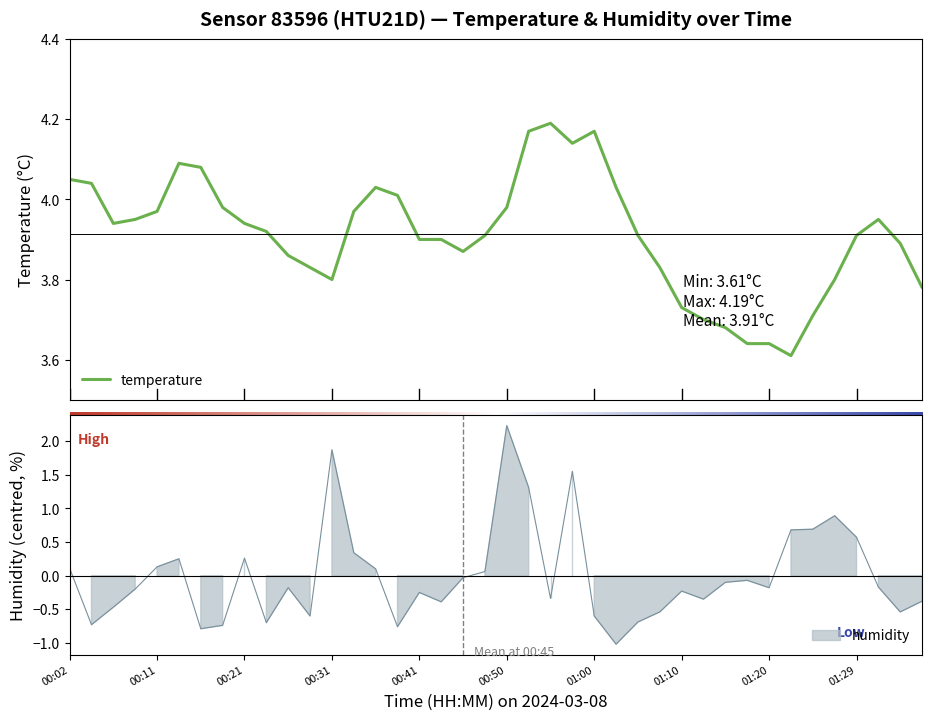

What is the minimum value for temperature?

3.6